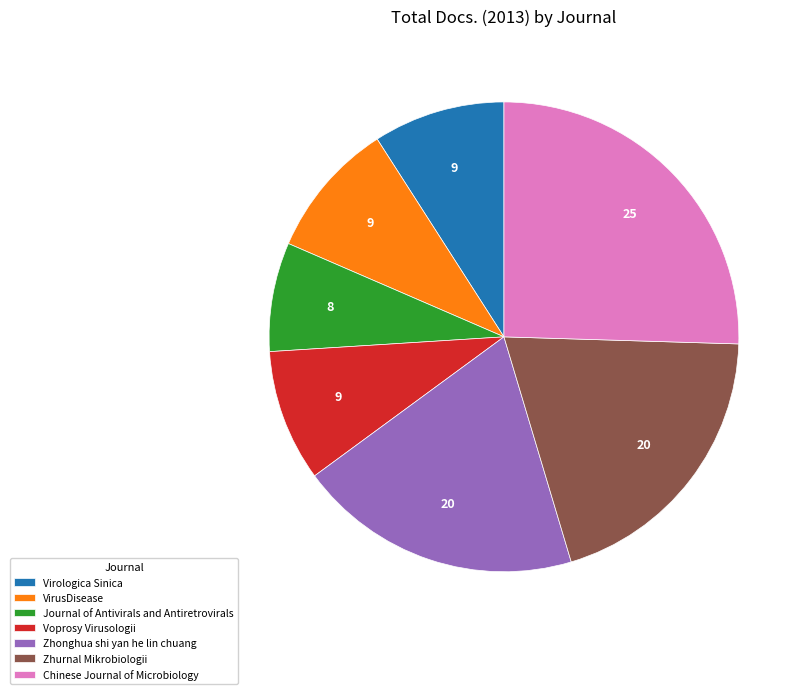

True or false: VirusDisease accounts for 9% of the total.

True